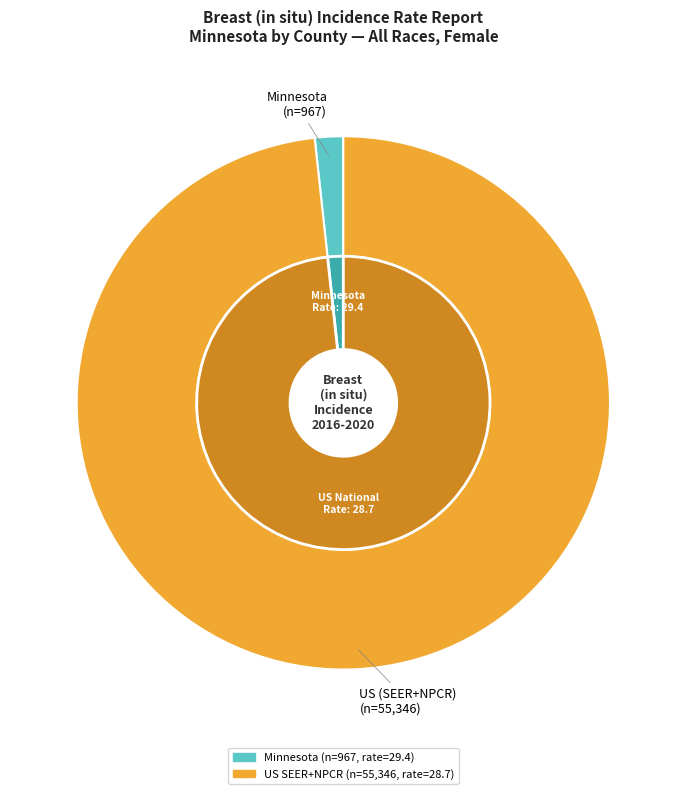

What percentage do US (SEER+NPCR) and Minnesota together represent?

100.0%